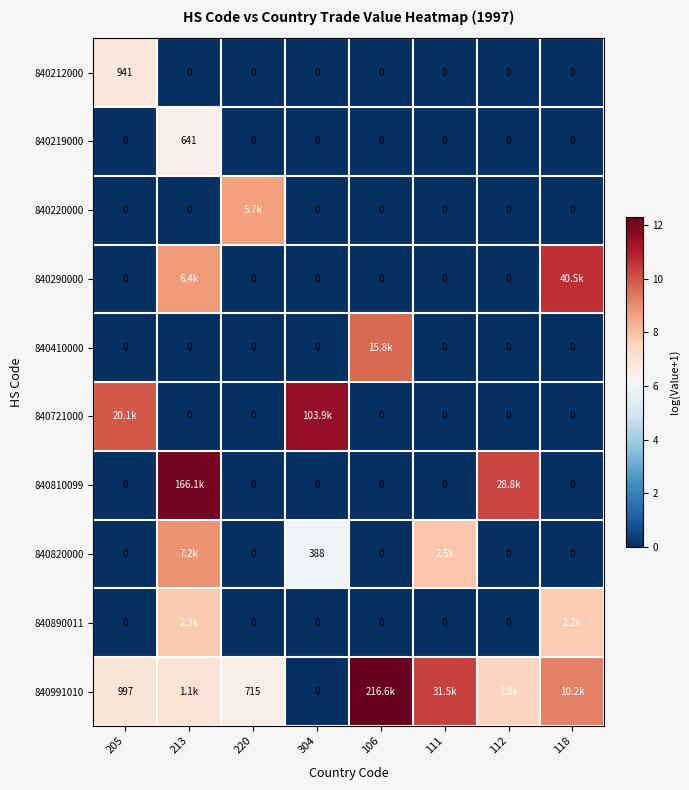

The value of 840721000 at 106 is 5.9. True or false?

False